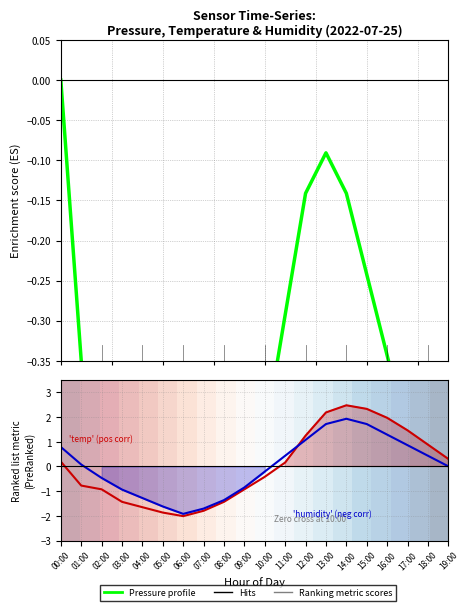

Where is Pressure profile nearest to the value 0?

00:00